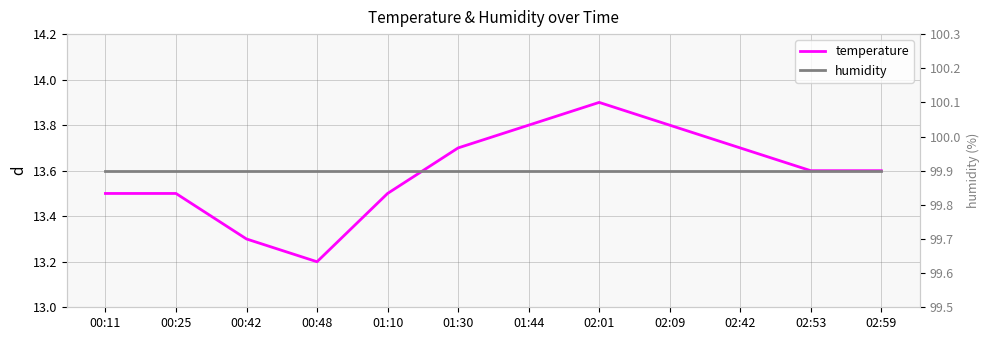

What is the label of the 9th point from the left?

02:09